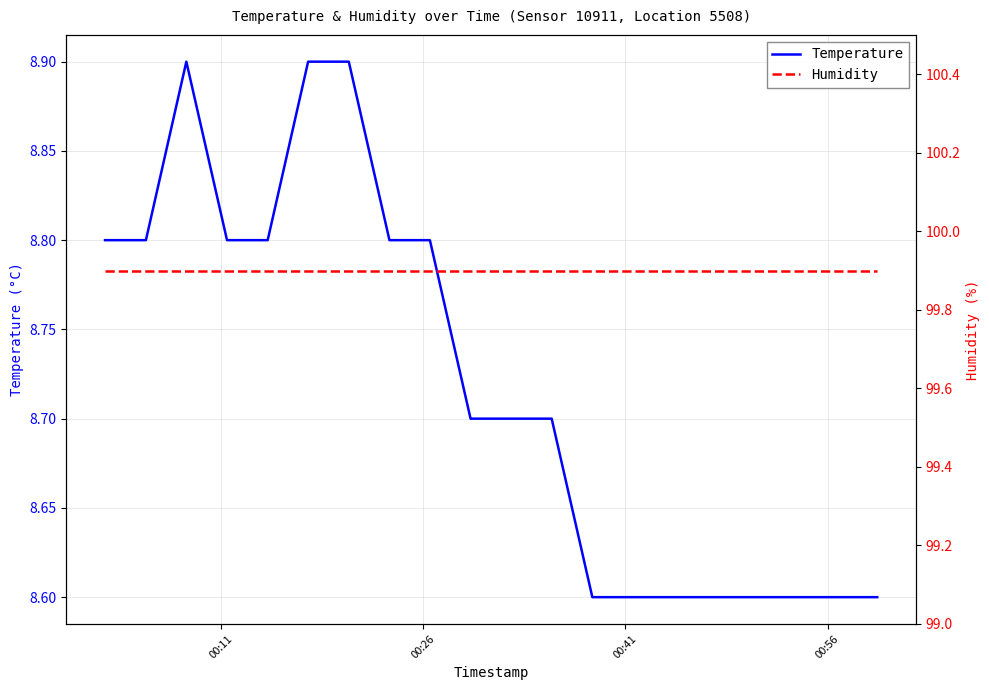

What is the difference between the maximum and second lowest values in the Temperature series?

0.3